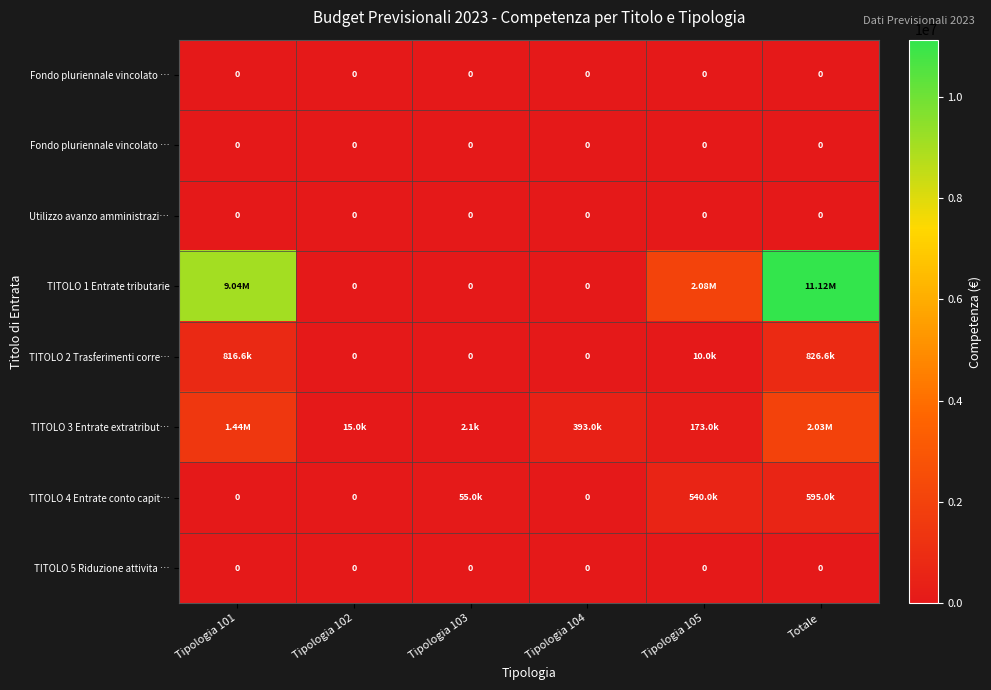

Which has a higher value, Totale or Tipologia 103?

Totale